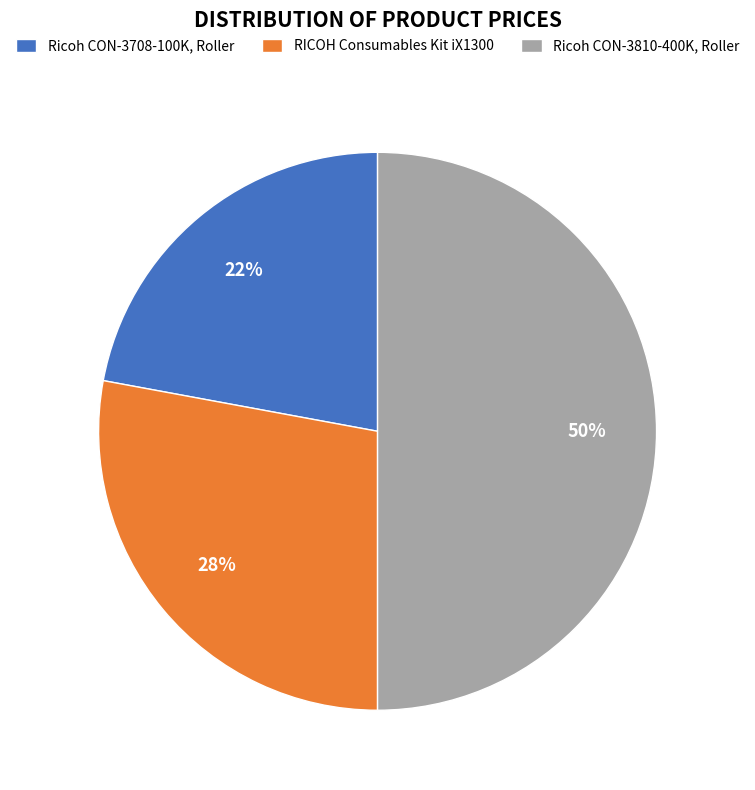

The Ricoh CON-3810-400K, Roller slice represents 39% of the pie. True or false?

False